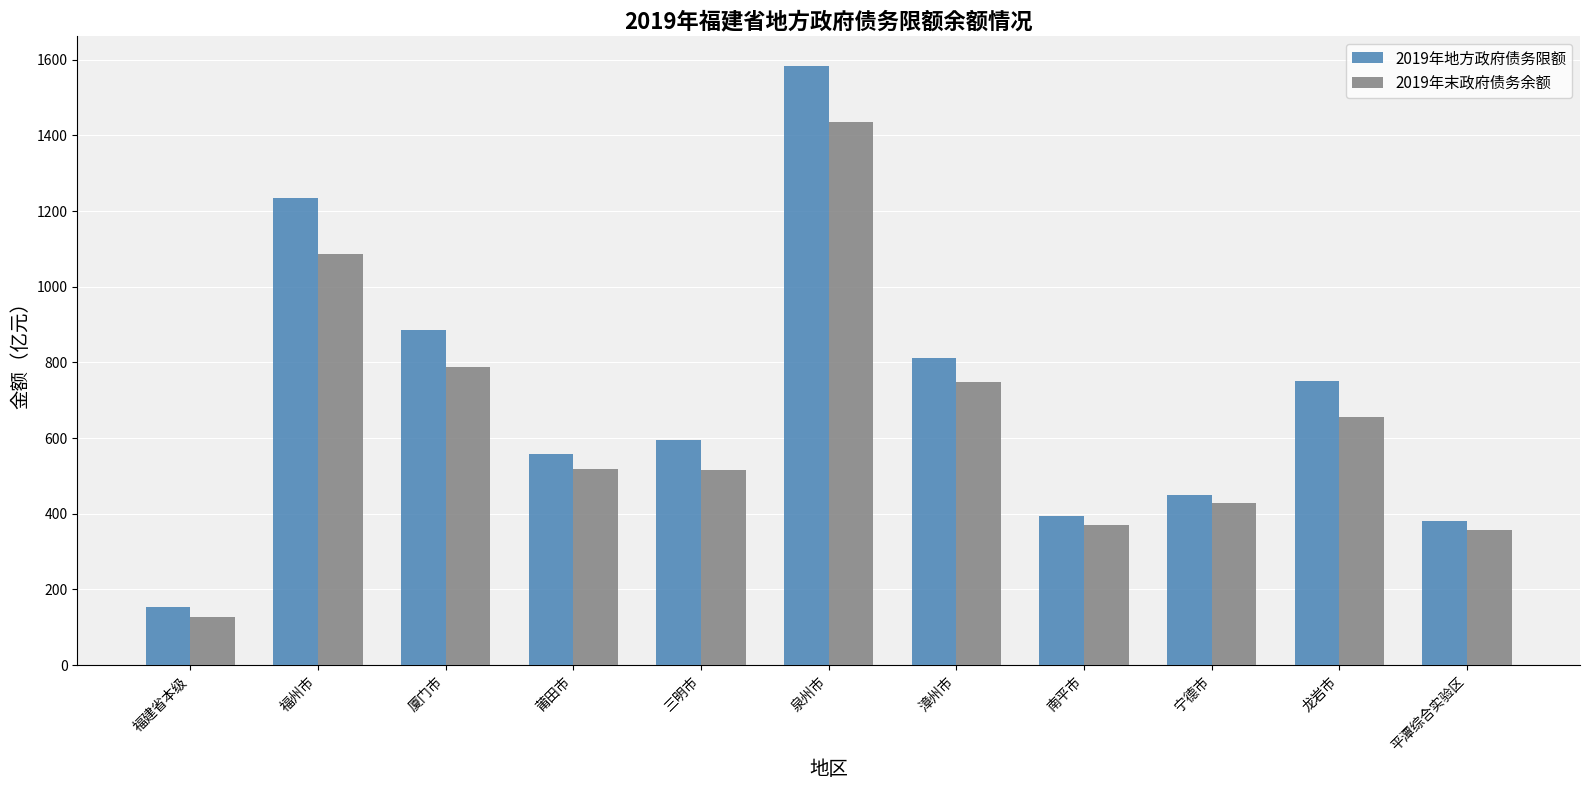

How many bars are there in total?

22